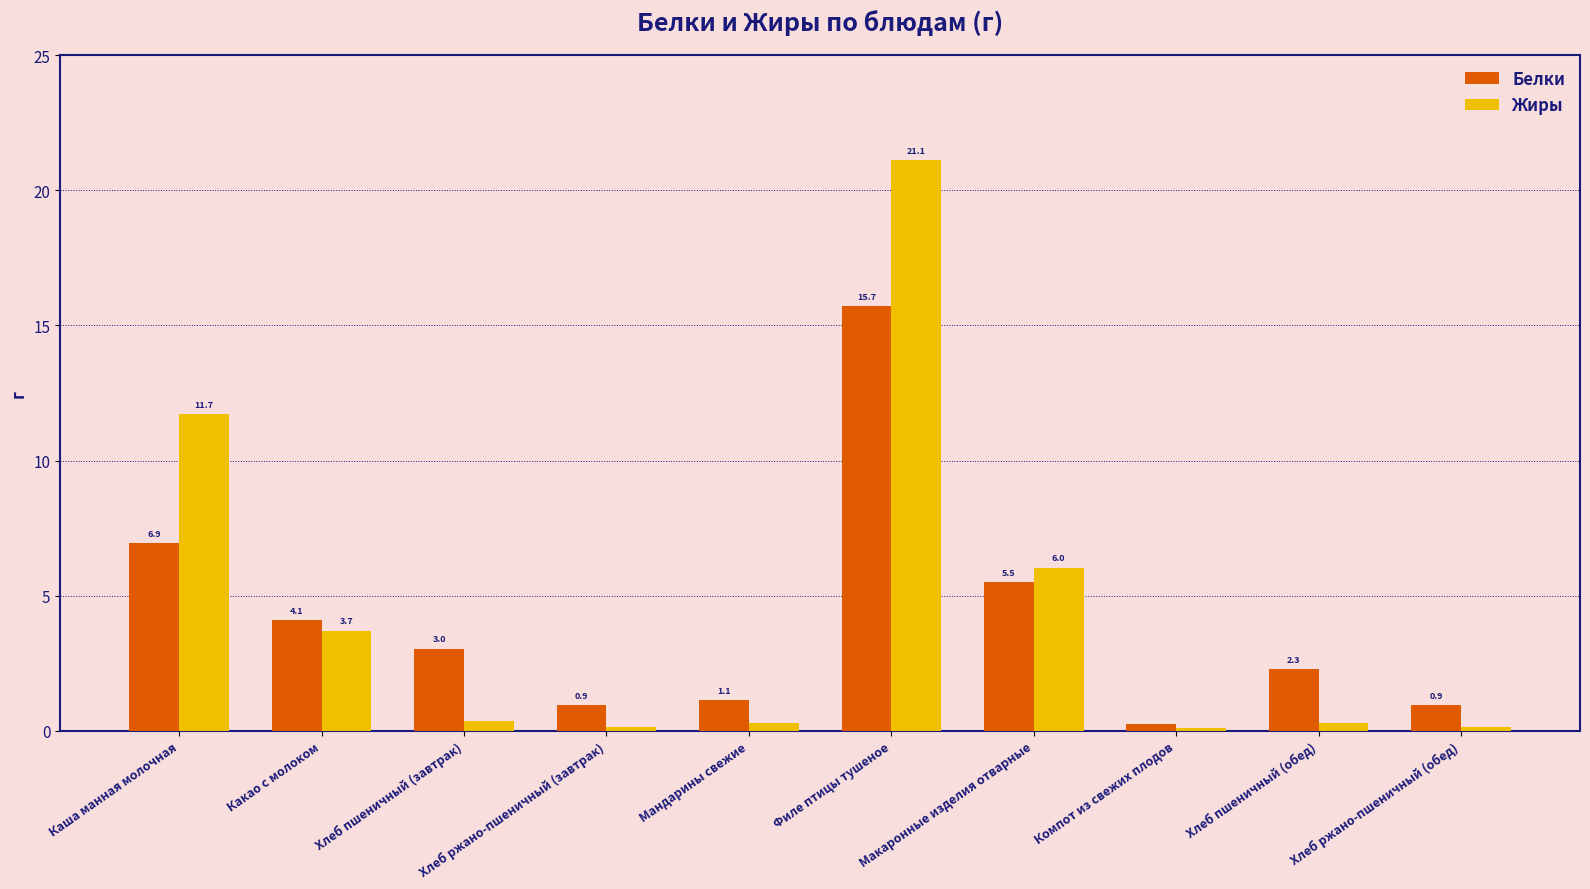

How many groups of bars are there?

10